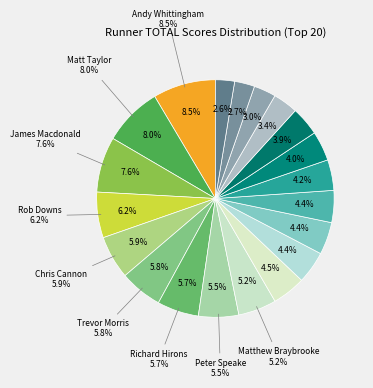

Between Trevor Morris and Matthew Braybrooke, which is larger?

Trevor Morris